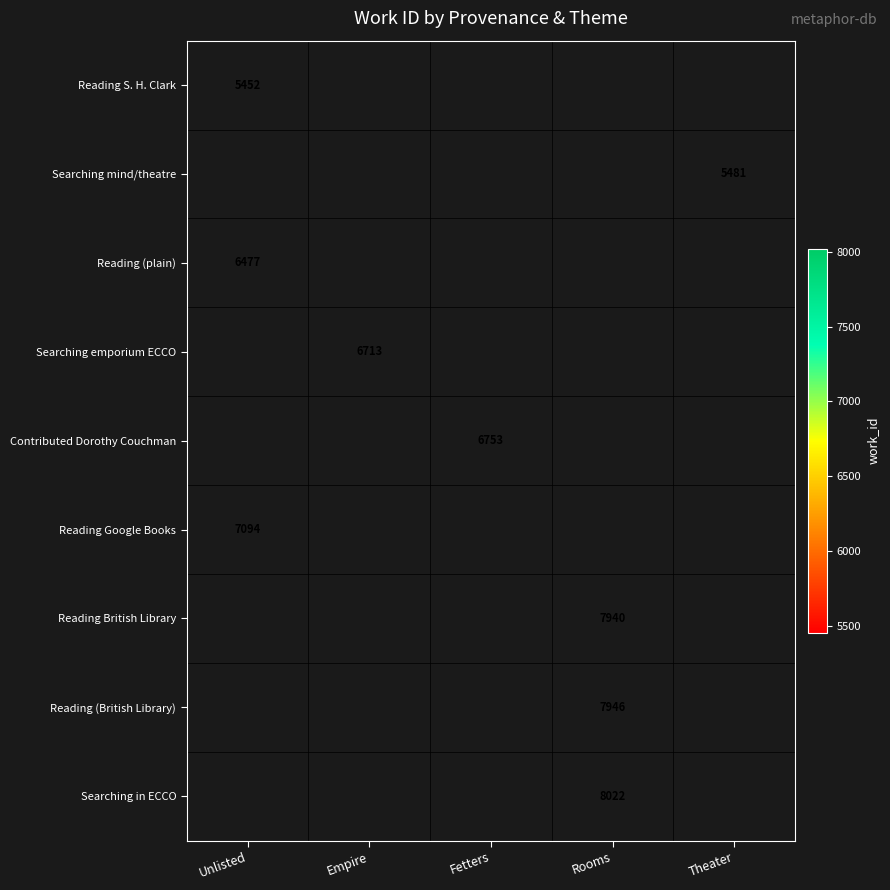

True or false: Searching mind/theatre has a value of 8463 at Theater.

False